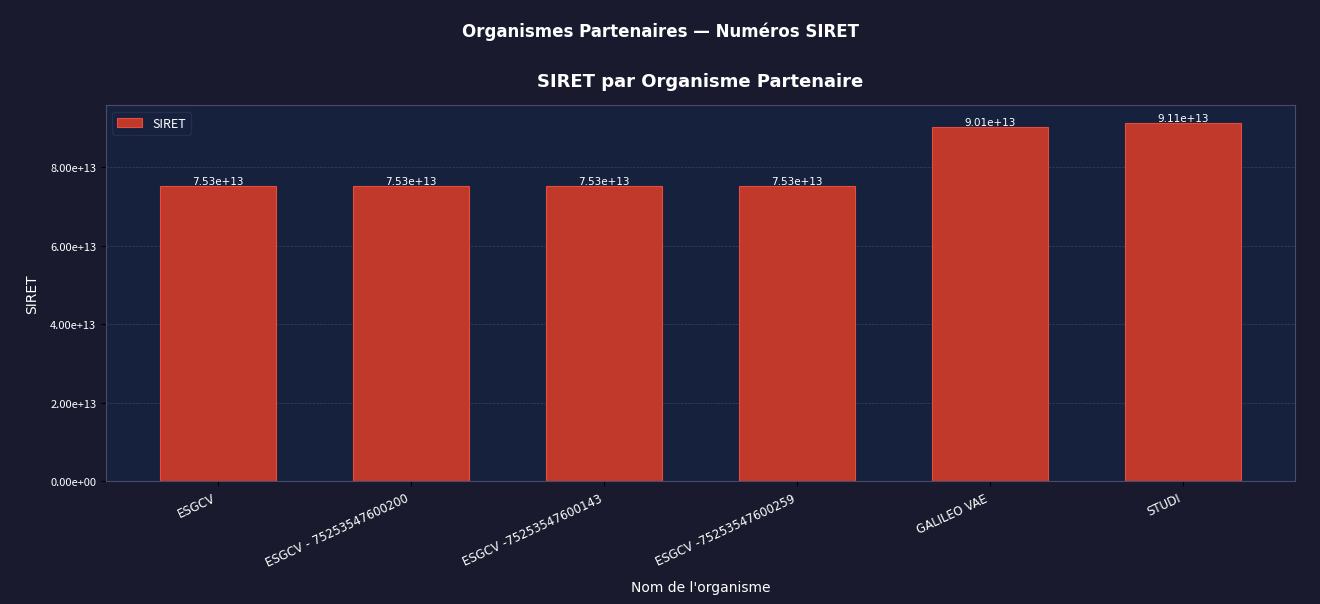

Rank the categories by value from lowest to highest.

ESGCV -75253547600143, ESGCV - 75253547600200, ESGCV, ESGCV -75253547600259, GALILEO VAE, STUDI